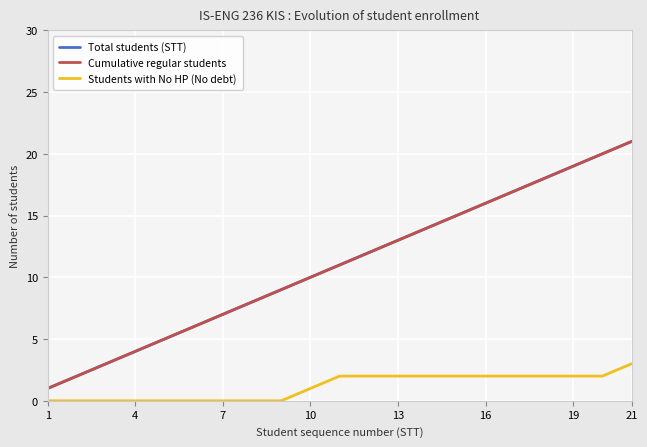

Where does the Students with No HP (No debt) series first go above 2?

21